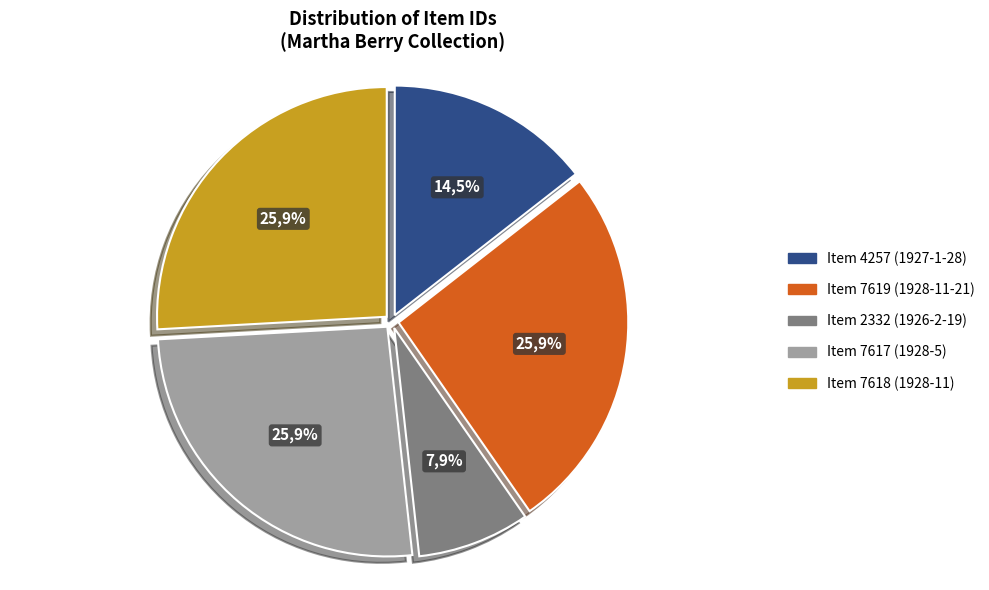

To the nearest percent, what portion does Item 7619
(1928-11-21) represent?

26%